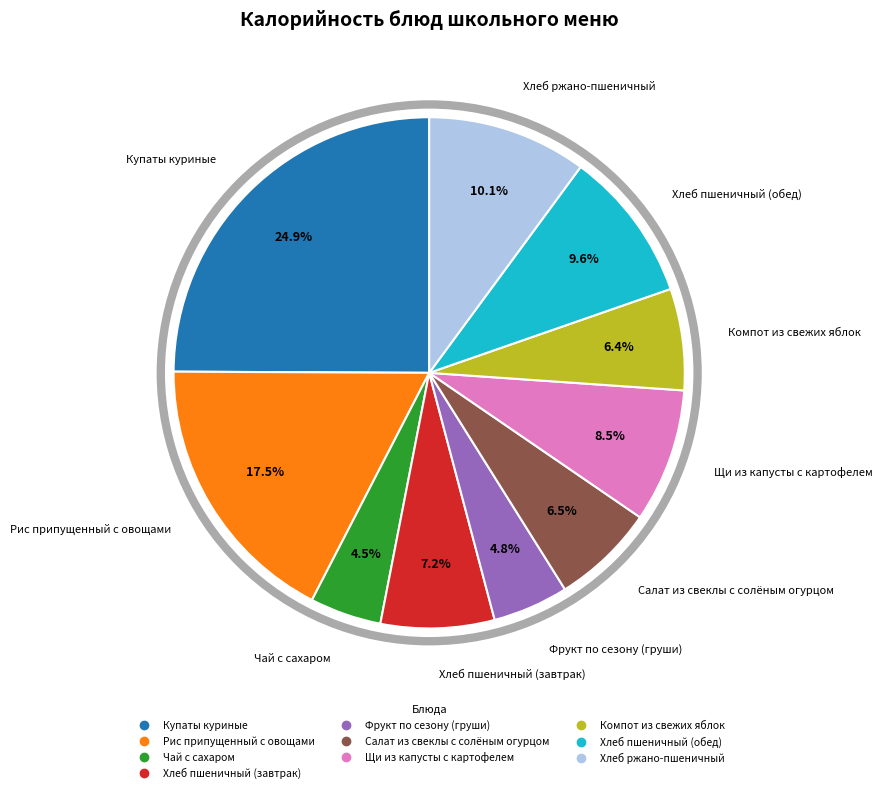

Which has a higher value, Компот из свежих яблок or Хлеб пшеничный (завтрак)?

Хлеб пшеничный (завтрак)